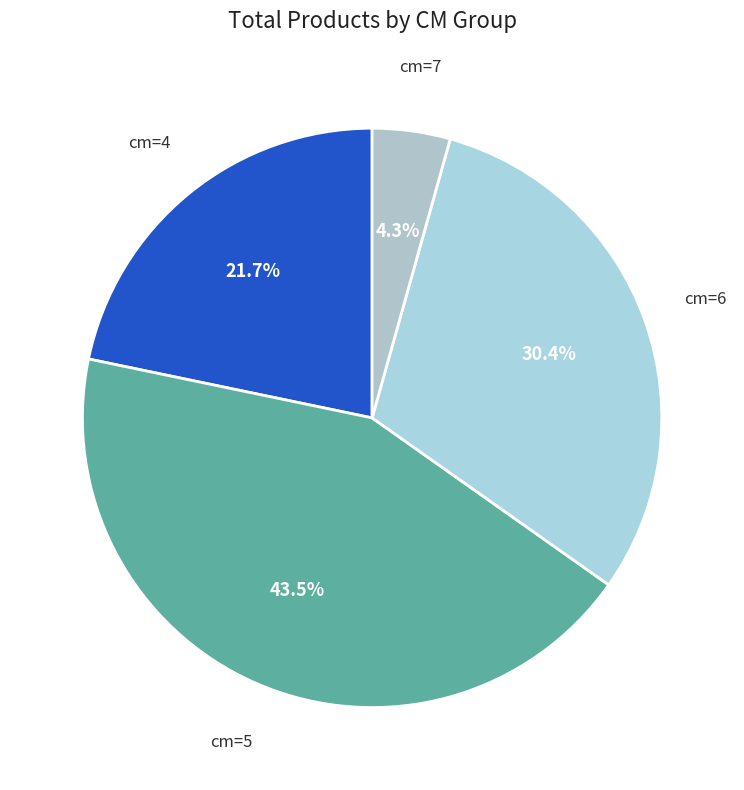

Which has a higher value, cm=7 or cm=5?

cm=5